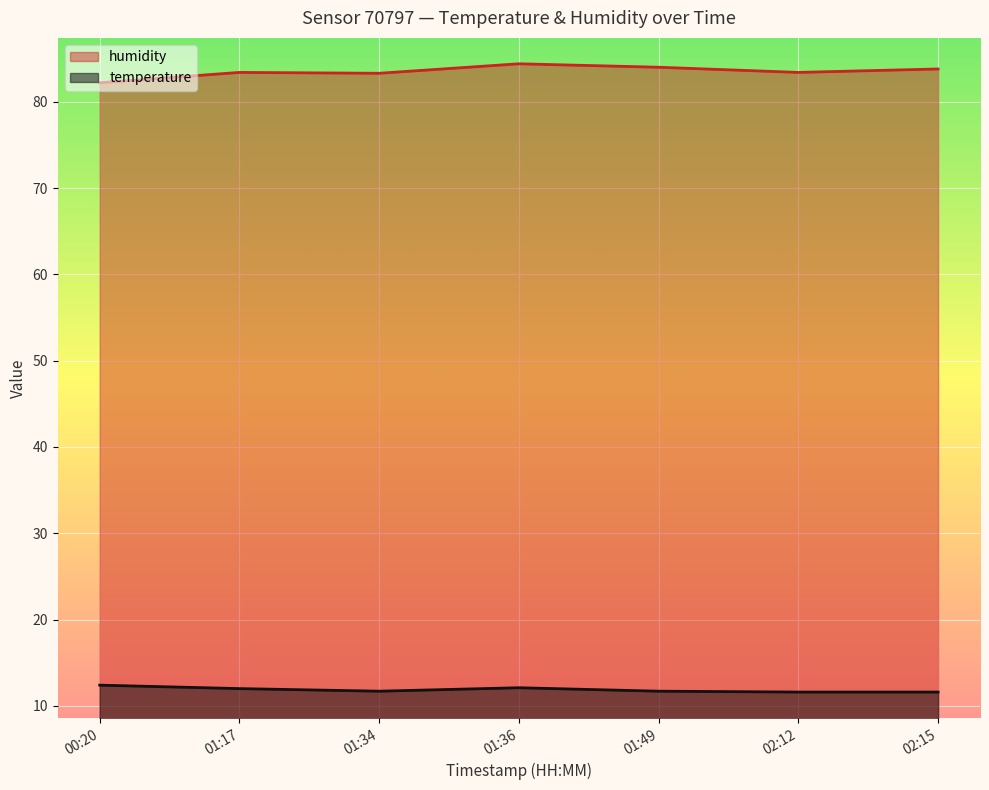

How many temperature values are between 11 and 12?

5